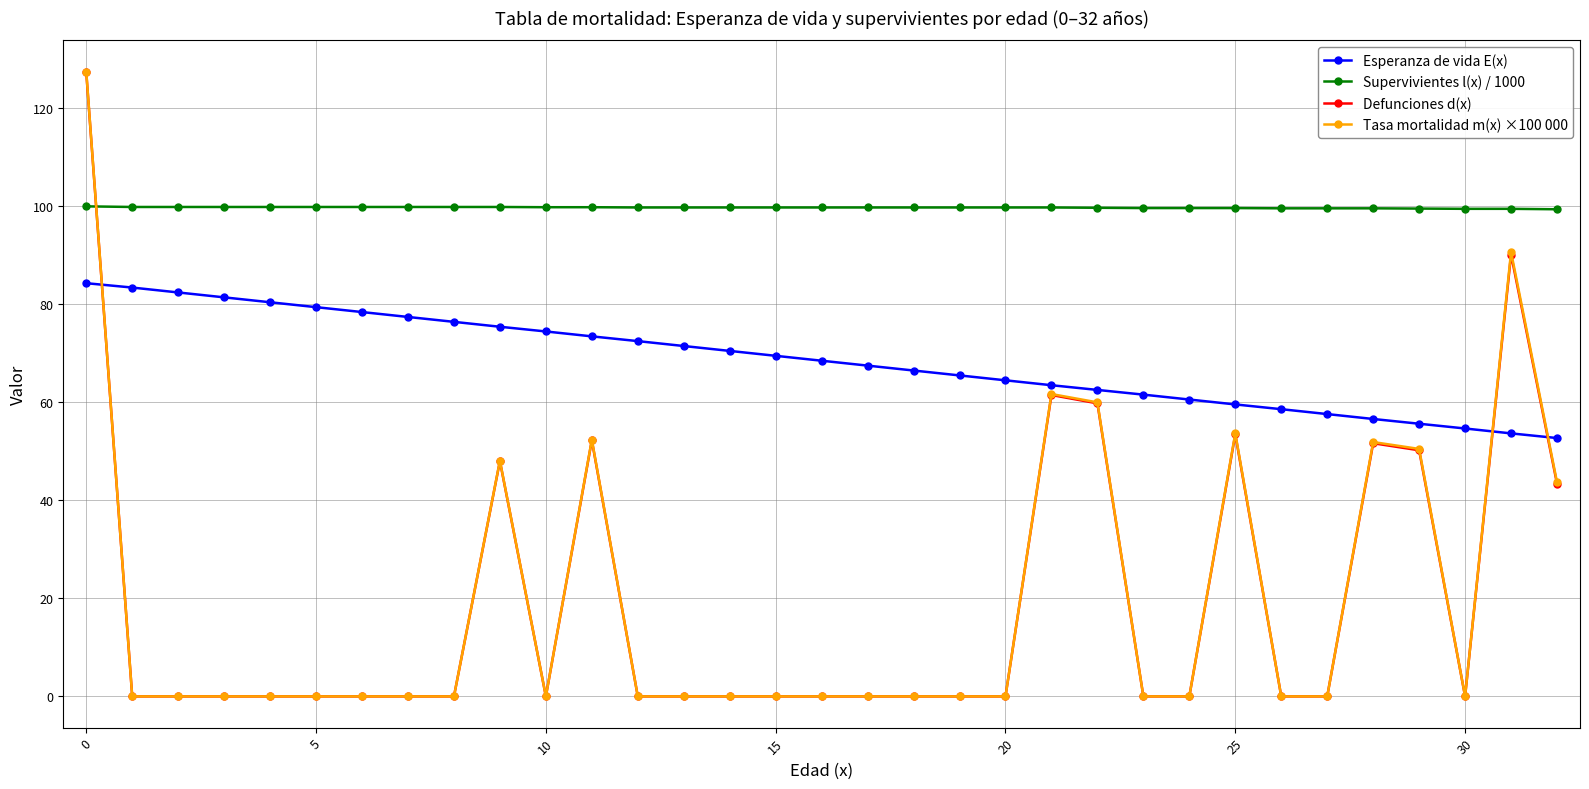

Which series has the largest range (max minus min)?

Tasa mortalidad m(x) ×100 000